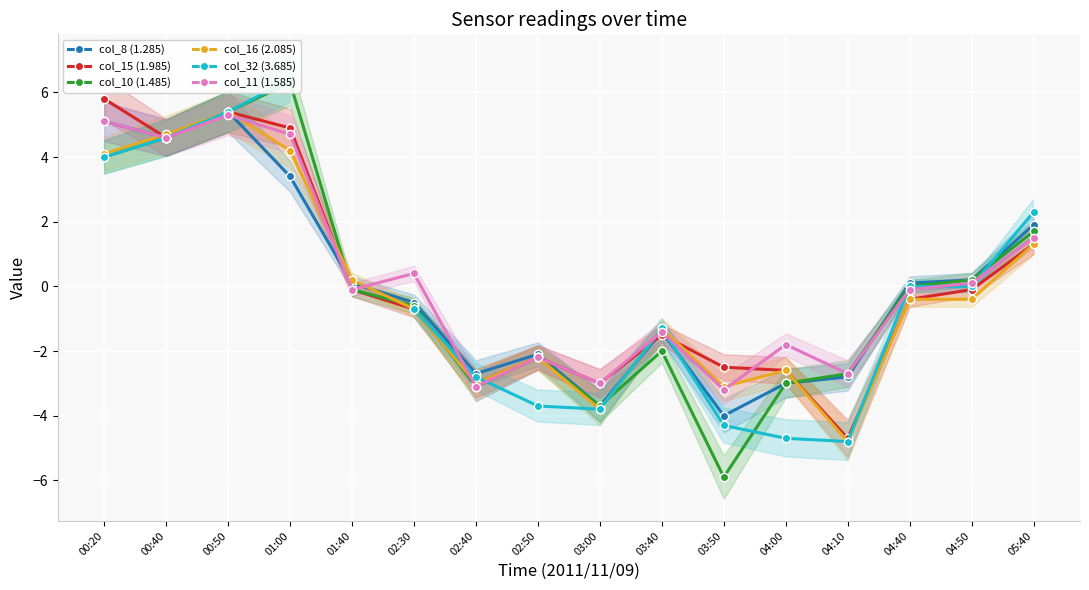

What is the value of the col_15 (1.985) point at the 8th from the left?

-2.2